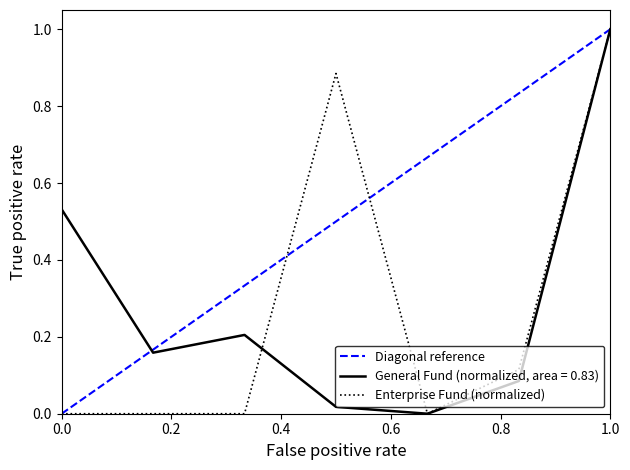

What is the value of the General point at the 1st from the left?

0.5